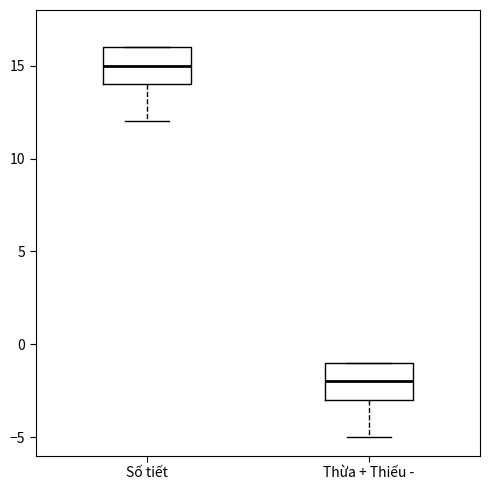

Where does the lower whisker of the box for Thừa + Thiếu - end on the y-axis? The values are not printed on the chart, so give them approximately, as read against the axis.

-5